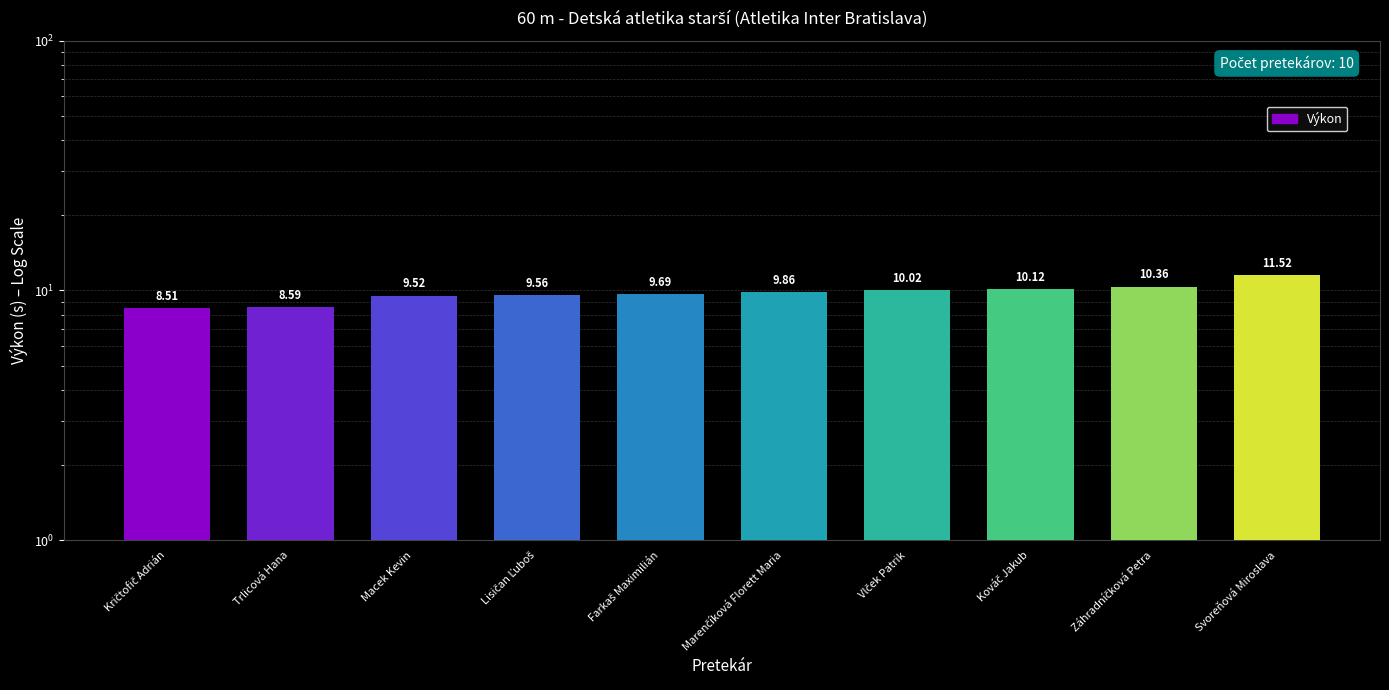

Are the bars grouped side by side (vs. stacked)?

No